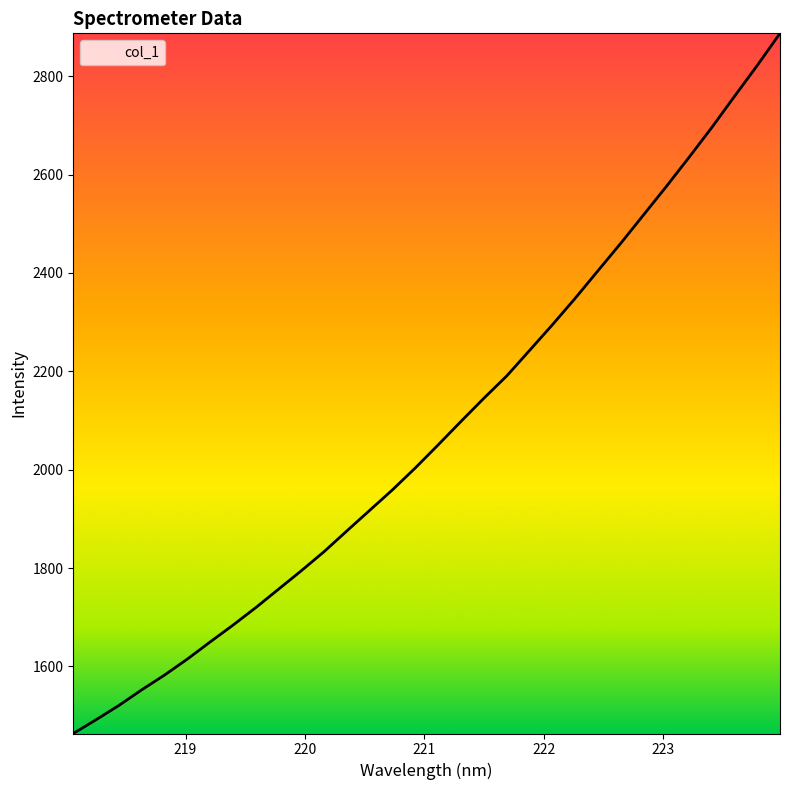

What is the difference between the maximum and minimum values?

1423.6